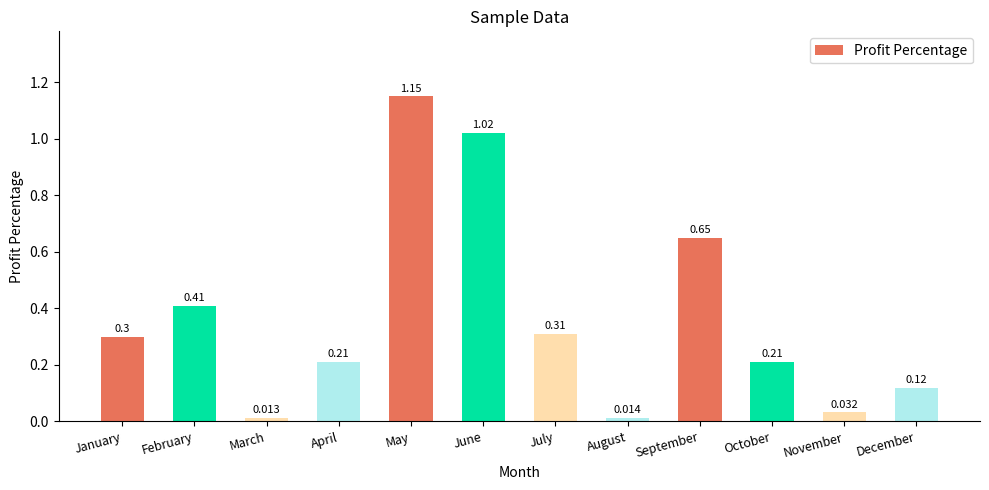

Where is the data nearest to the value 0?

March